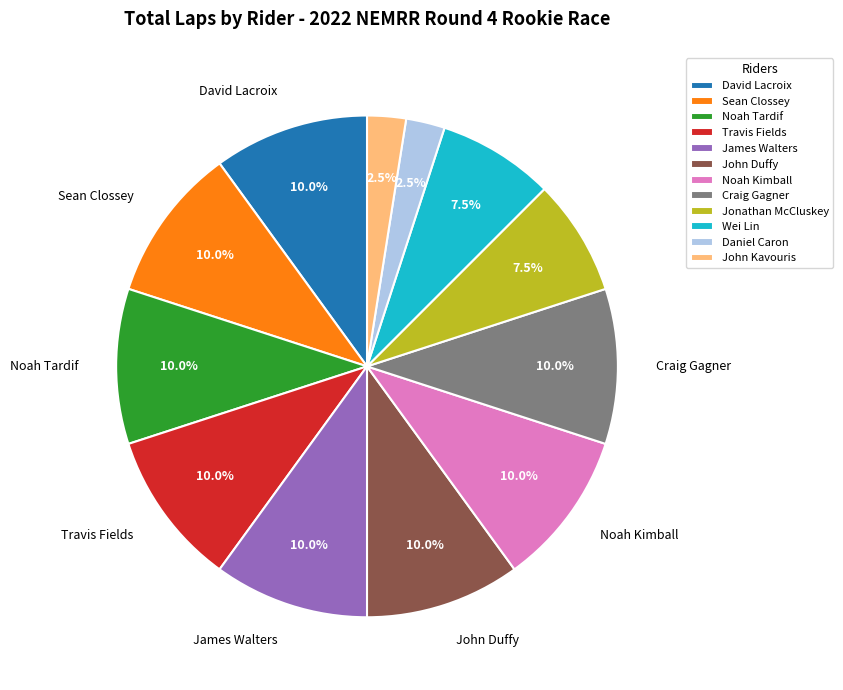

Is John Kavouris the majority of the pie?

No